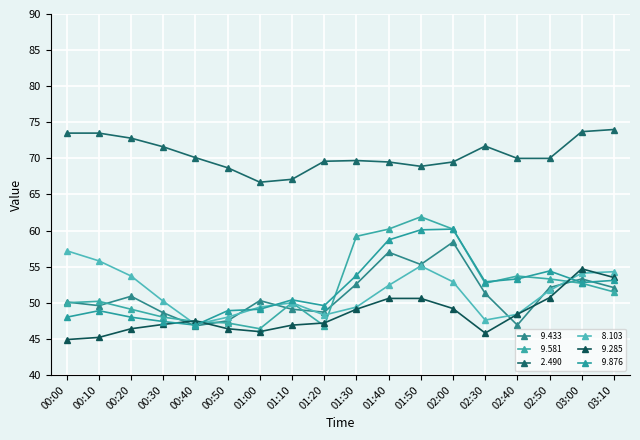

Is this an area chart (filled region under the line)?

No